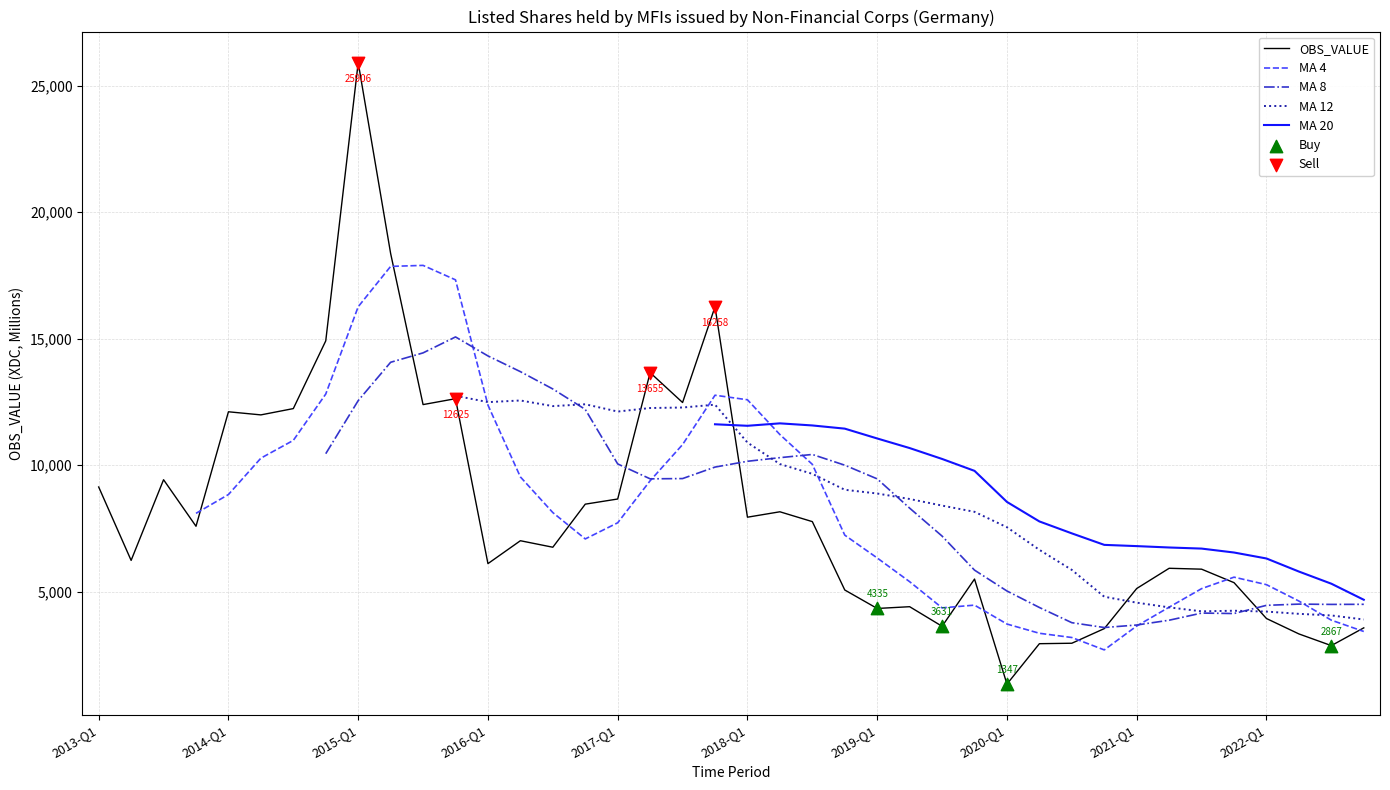

What is the change in value from 2013-Q1 to 2018-Q1?

-1194